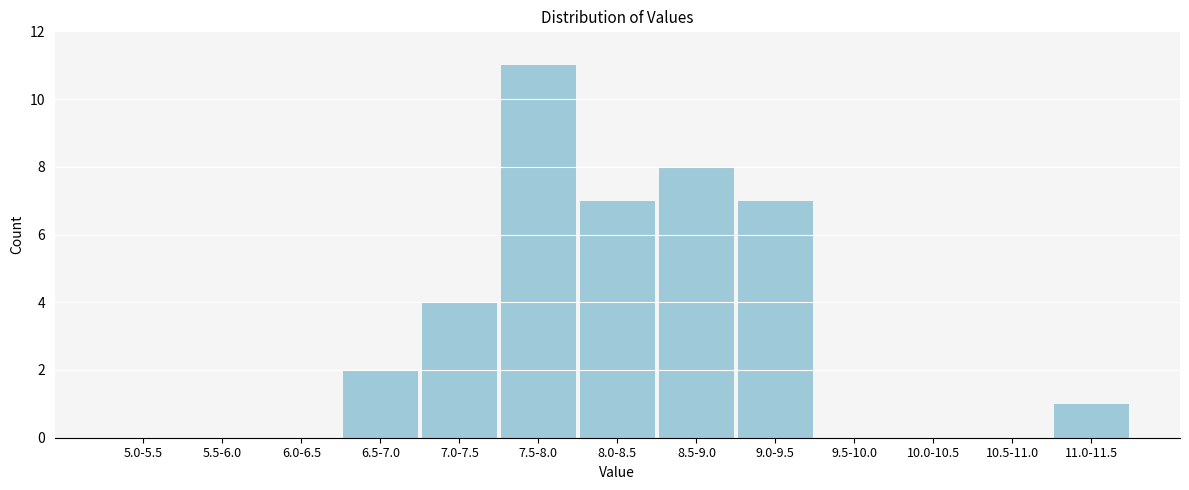

Reading right to left, transcribe all the data shown in this chart.

11.0-11.5=1	10.5-11.0=0	10.0-10.5=0	9.5-10.0=0	9.0-9.5=7	8.5-9.0=8	8.0-8.5=7	7.5-8.0=11	7.0-7.5=4	6.5-7.0=2	6.0-6.5=0	5.5-6.0=0	5.0-5.5=0